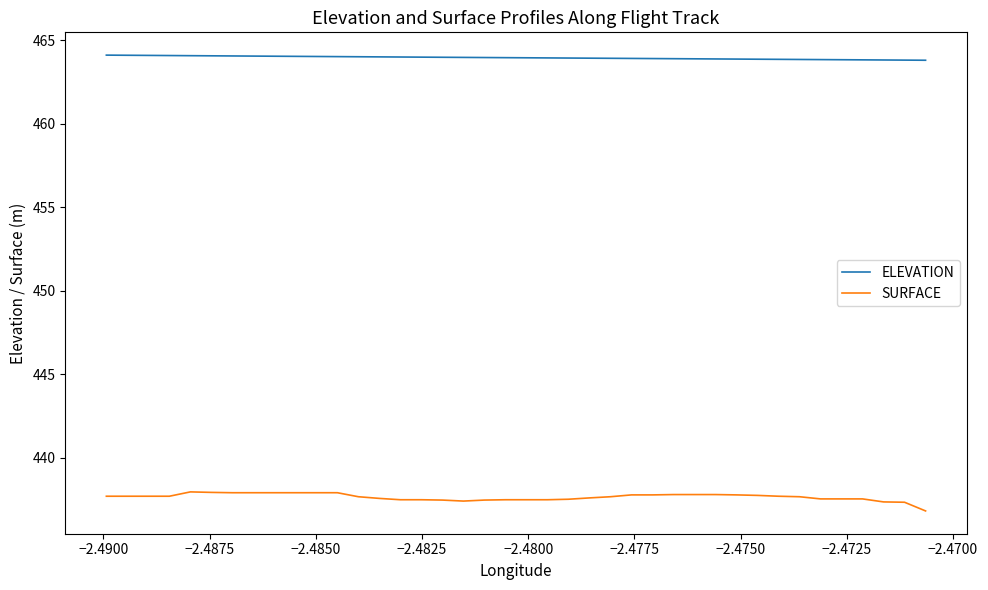

List the series in order of their overall mean, highest first.

ELEVATION, SURFACE